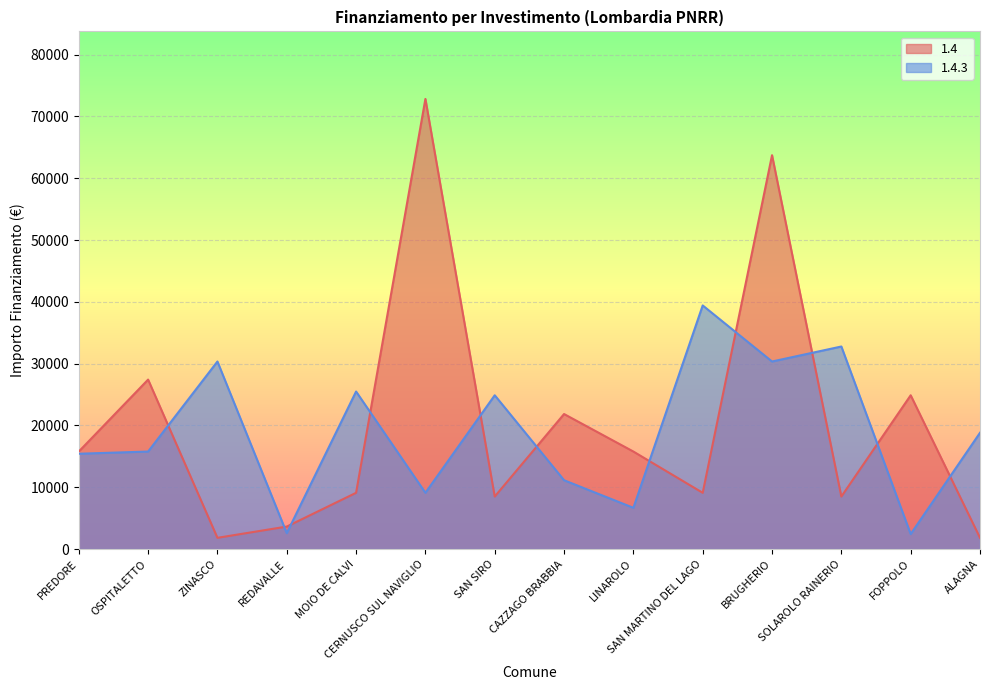

What is the spread (max minus min) of values at CAZZAGO BRABBIA?

10711